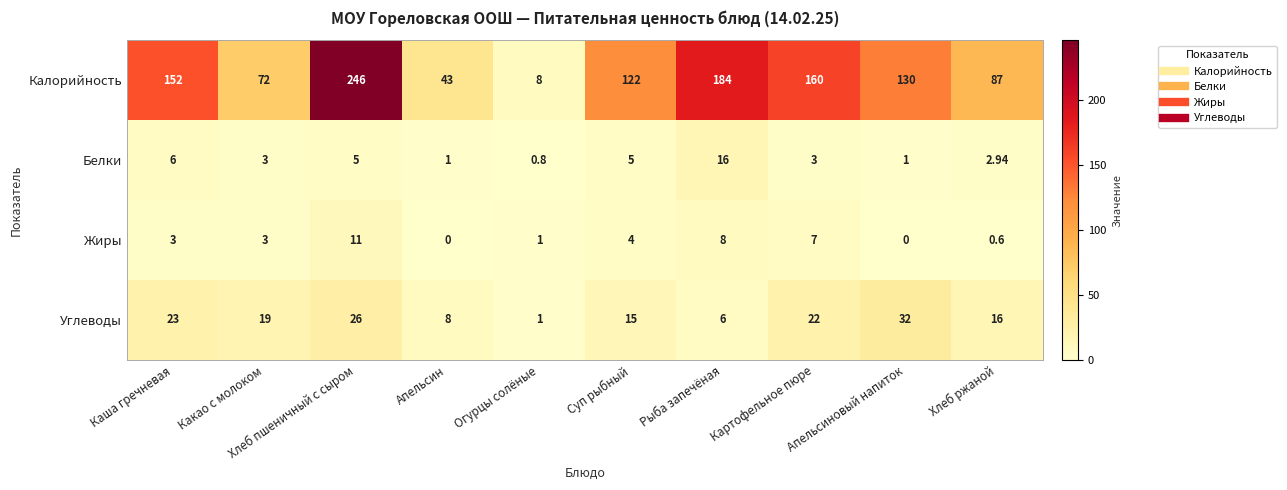

Rank the series by their maximum value, from lowest to highest.

Жиры, Белки, Углеводы, Калорийность